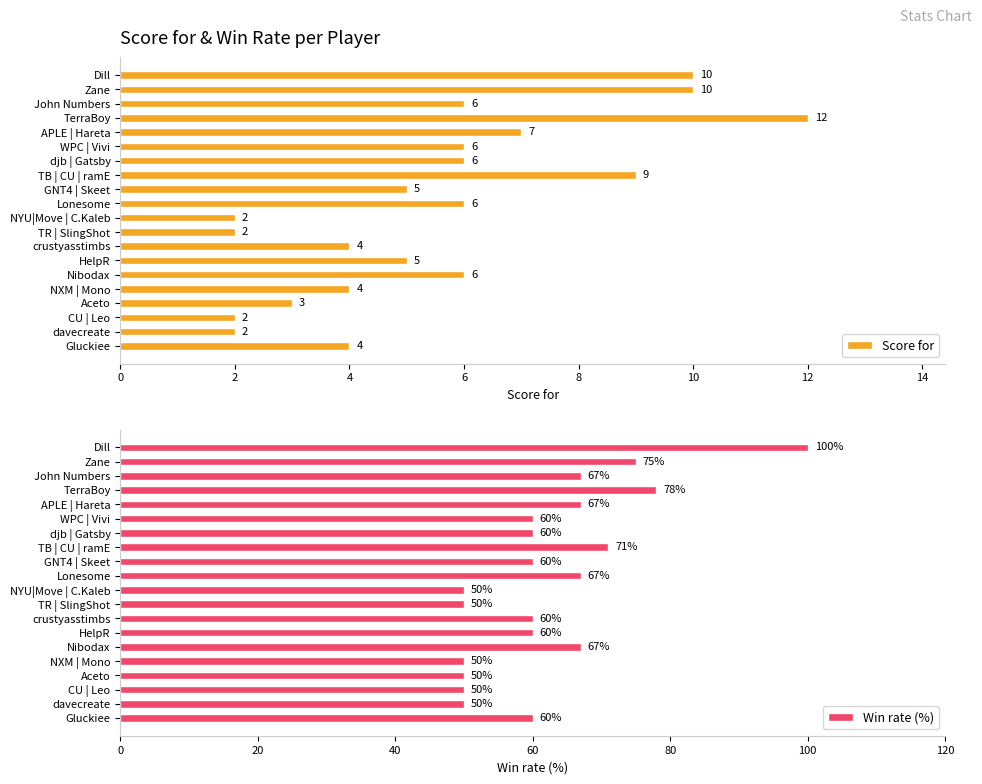

How many values in the Win rate (%) series exceed 60?

8